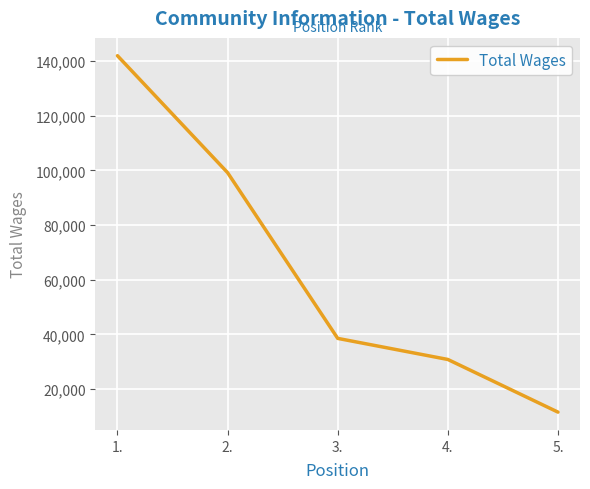

Is it true that the value at 3. is 16013?

False